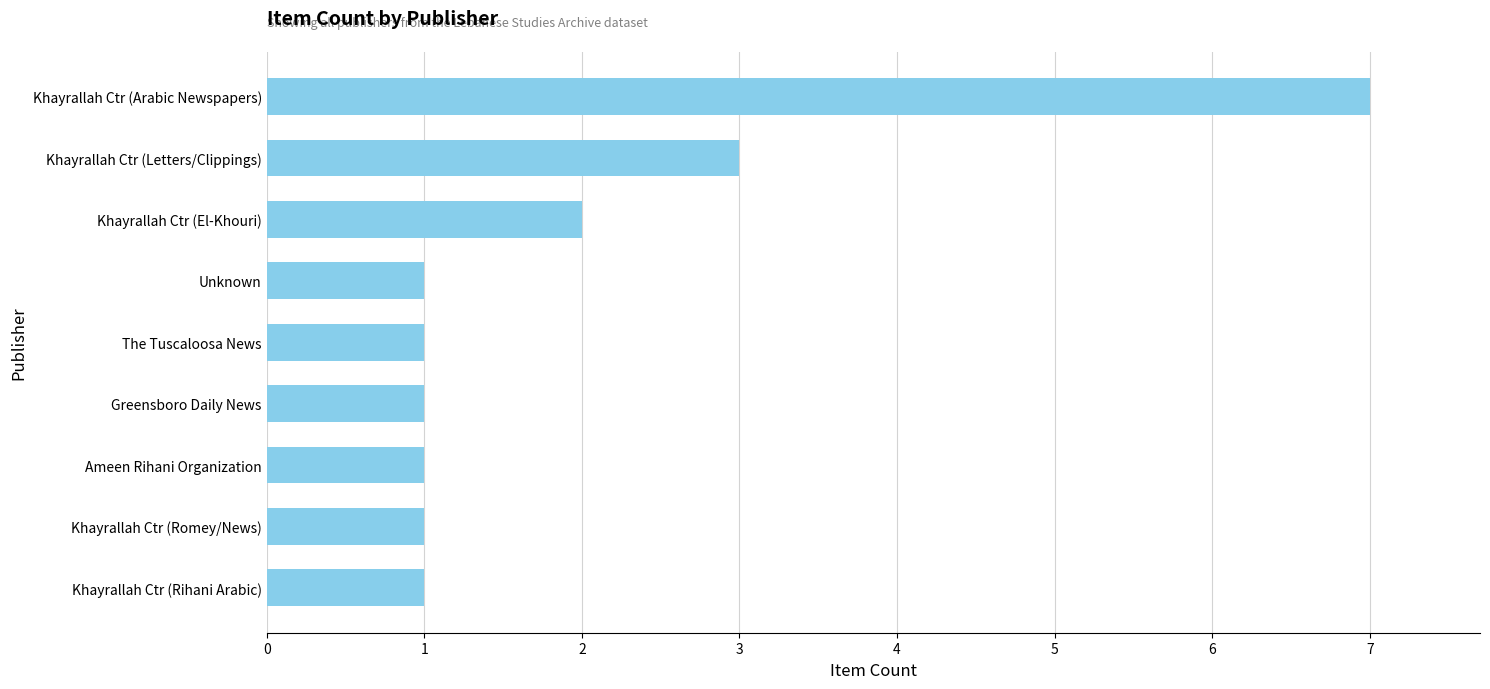

Is it true that the value at Khayrallah Ctr (Letters/Clippings) is 5?

False